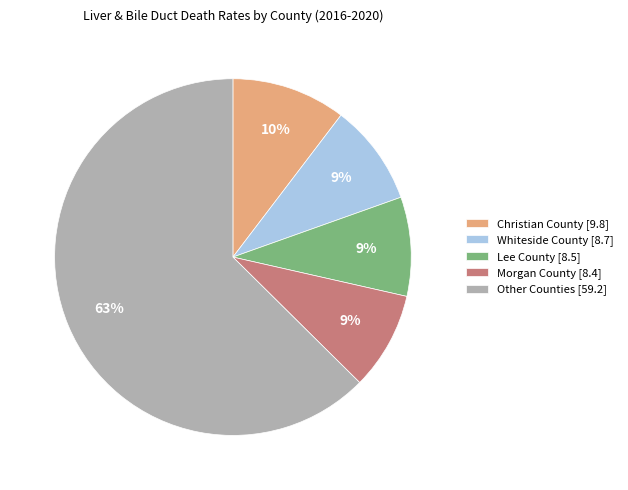

Is there a majority slice in this chart?

Yes